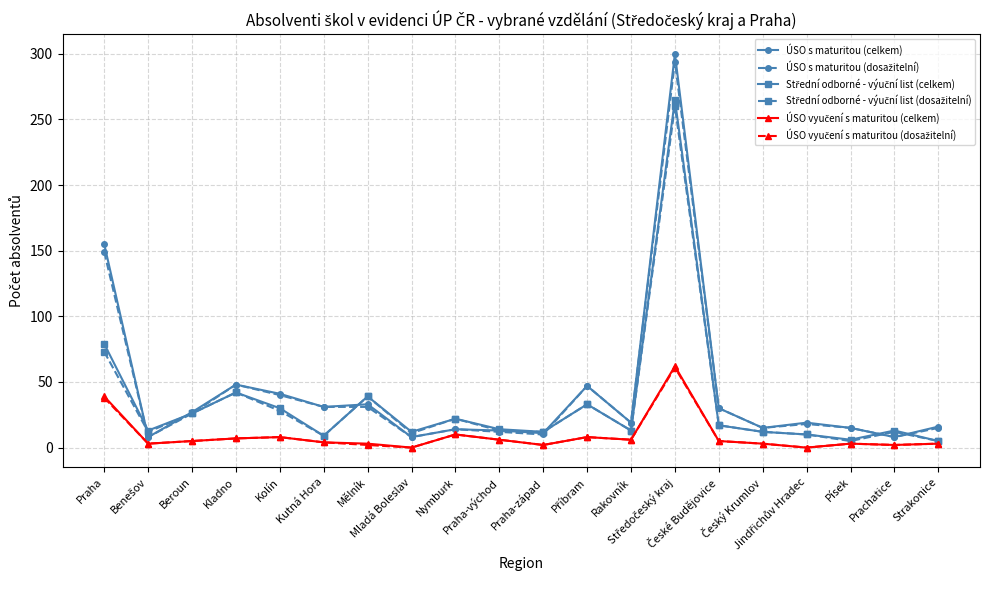

What is the spread (max minus min) of values at Strakonice?

13